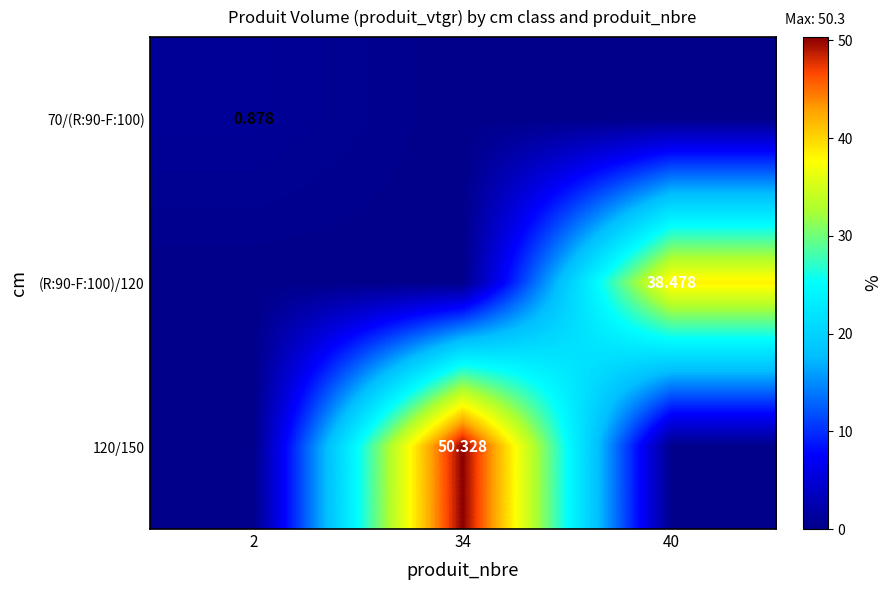

Is it true that (R:90-F:100)/120 equals 38.5 at 40?

True